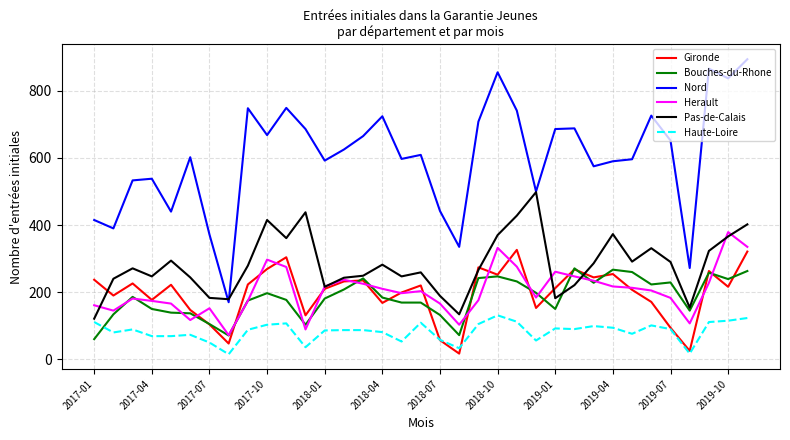

Which series has the largest total across all categories?

Nord